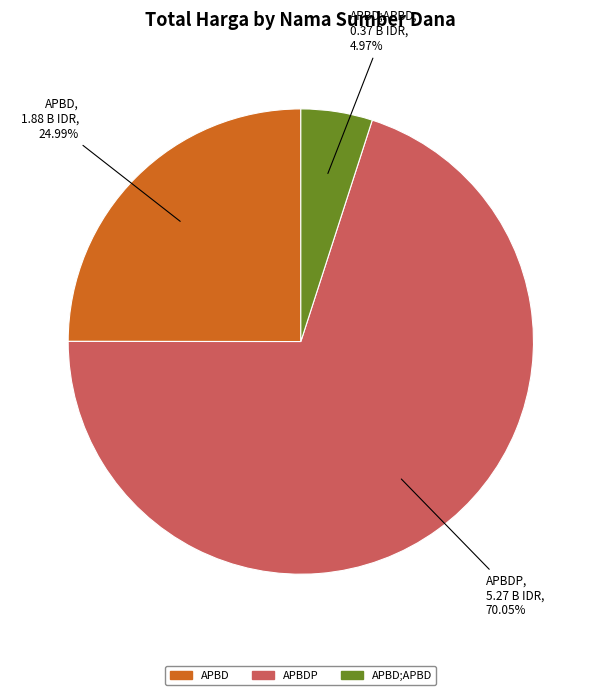

Does any single category account for the majority?

Yes